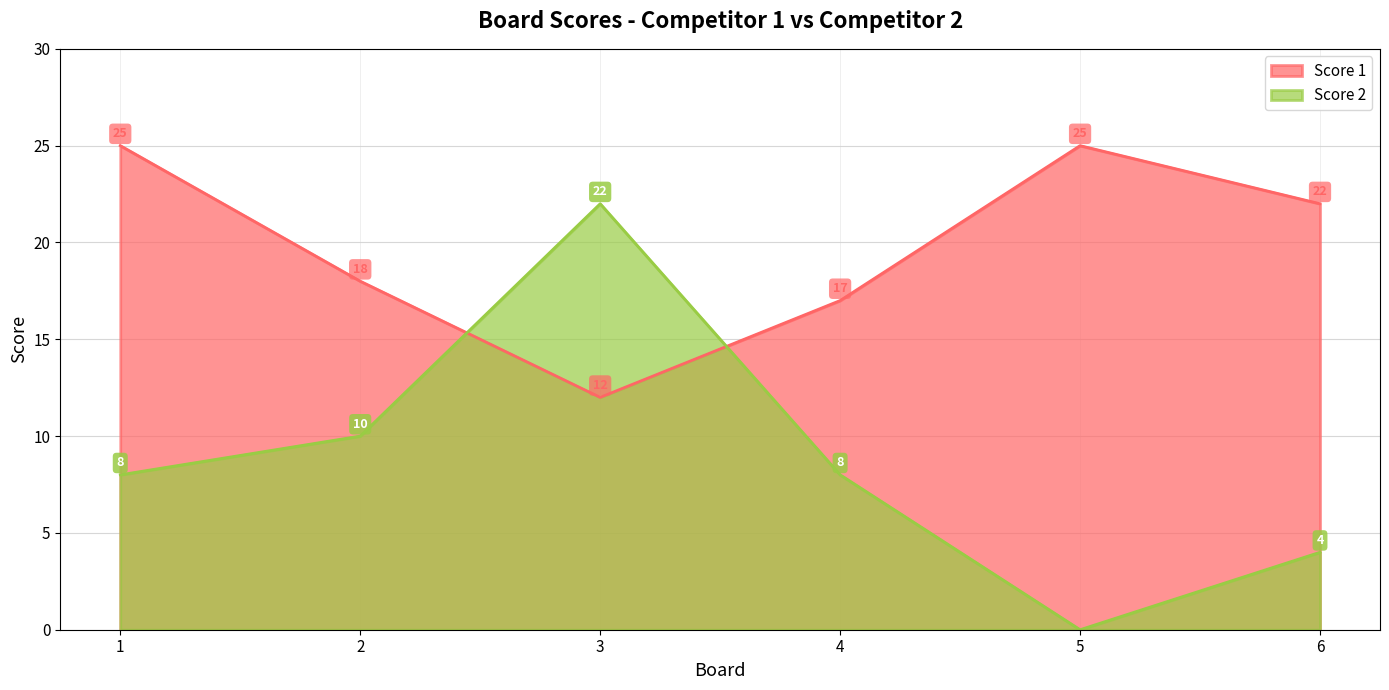

True or false: Score 1 has more than 2 points higher than both neighbors.

False